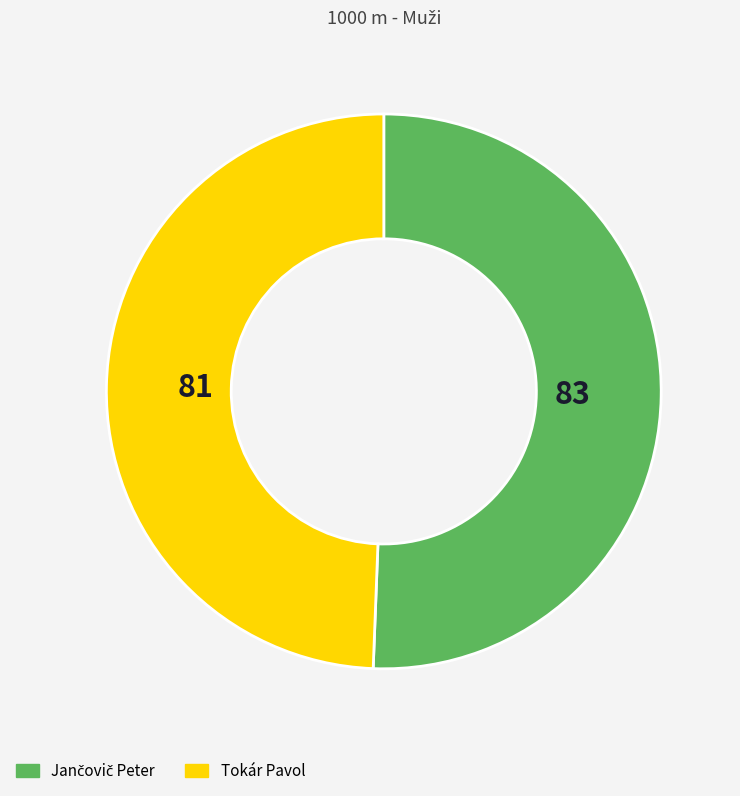

Is there any slice that represents more than half of the pie?

Yes